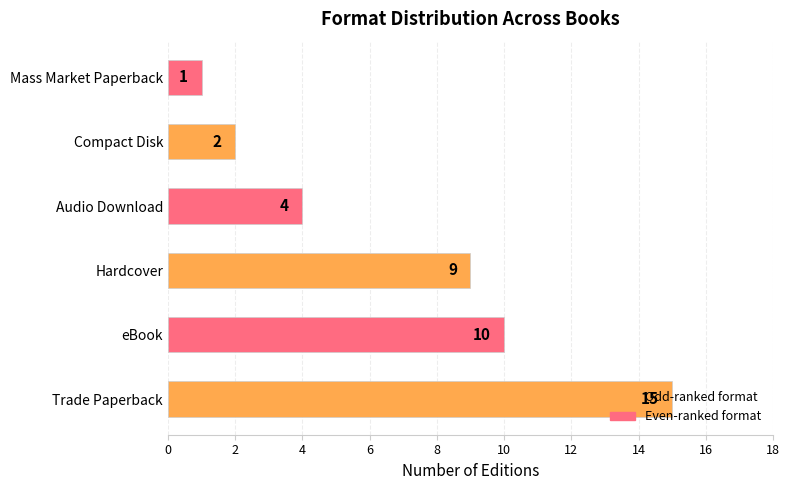

What is the difference between the second highest and minimum values?

9